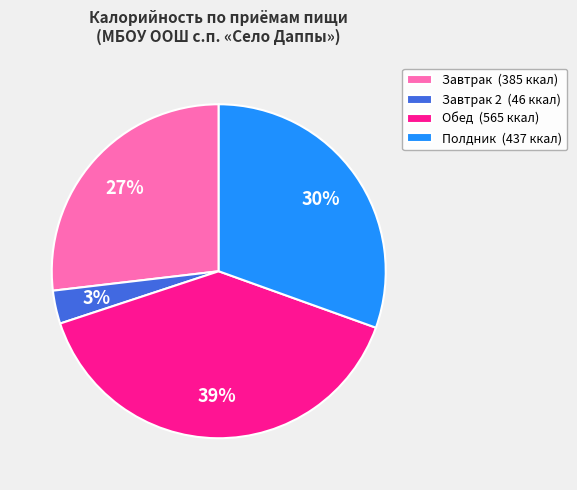

Count the number of slices in the pie.

4